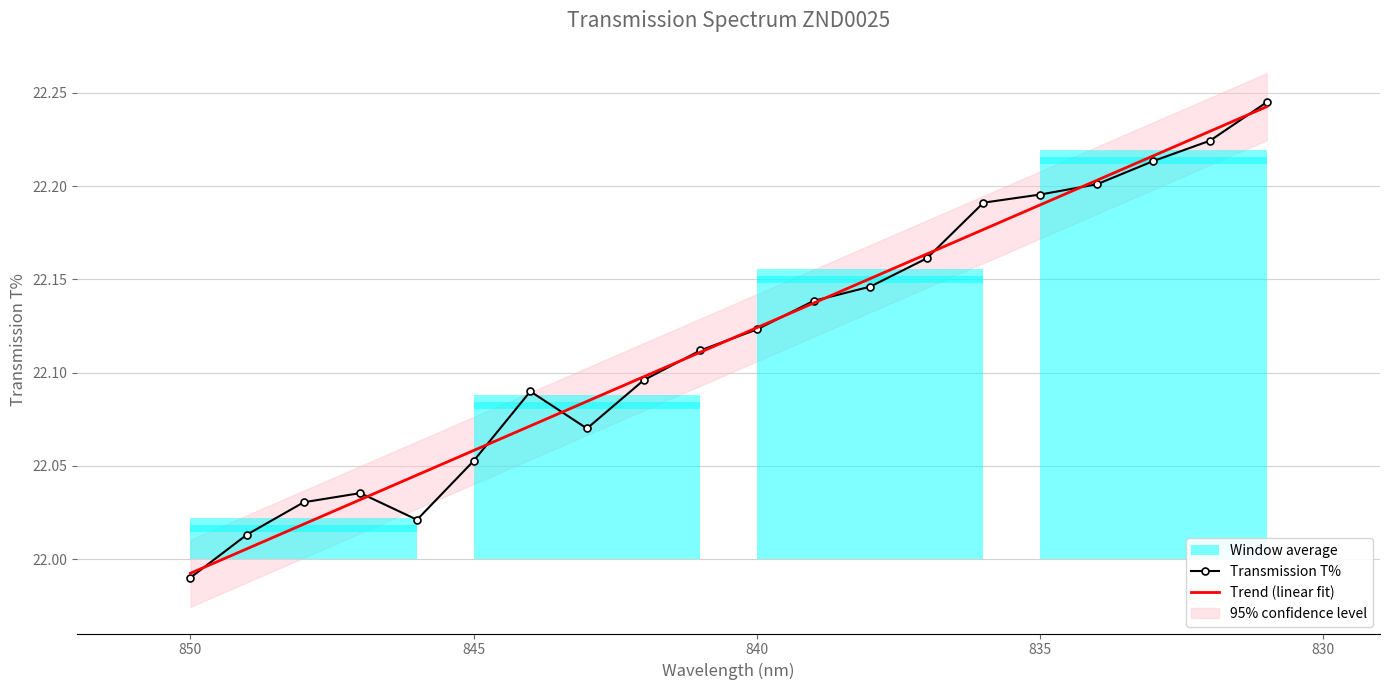

What is the difference between the maximum and minimum values in the Transmission T% series?

0.3